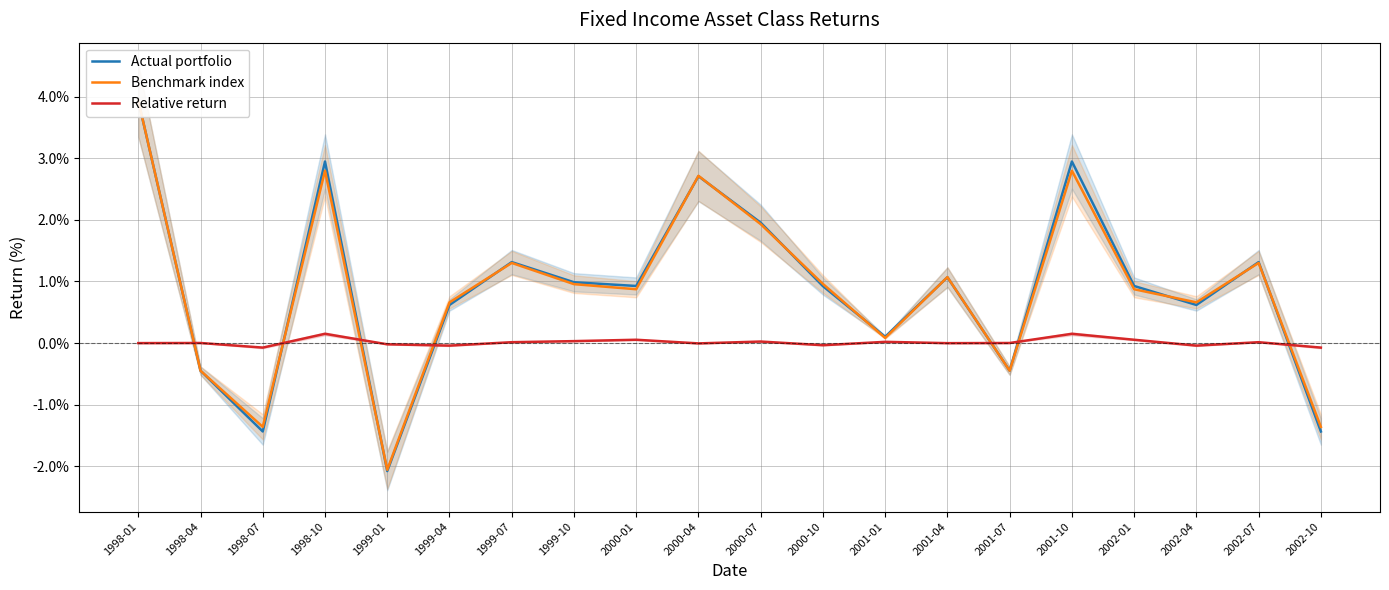

How many times do Benchmark index and Actual portfolio cross each other?

14